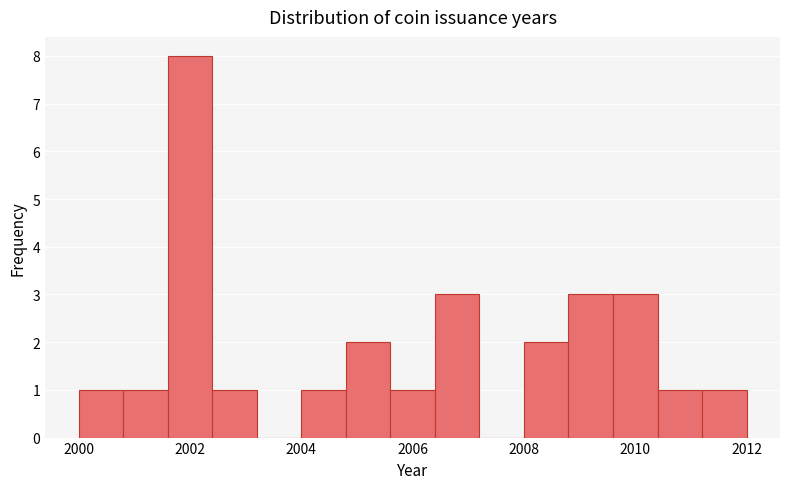

What is the height of the bar covering 2010.4 to 2011.2 on the x-axis? The values are not printed on the chart, so give them approximately, as read against the axis.

1